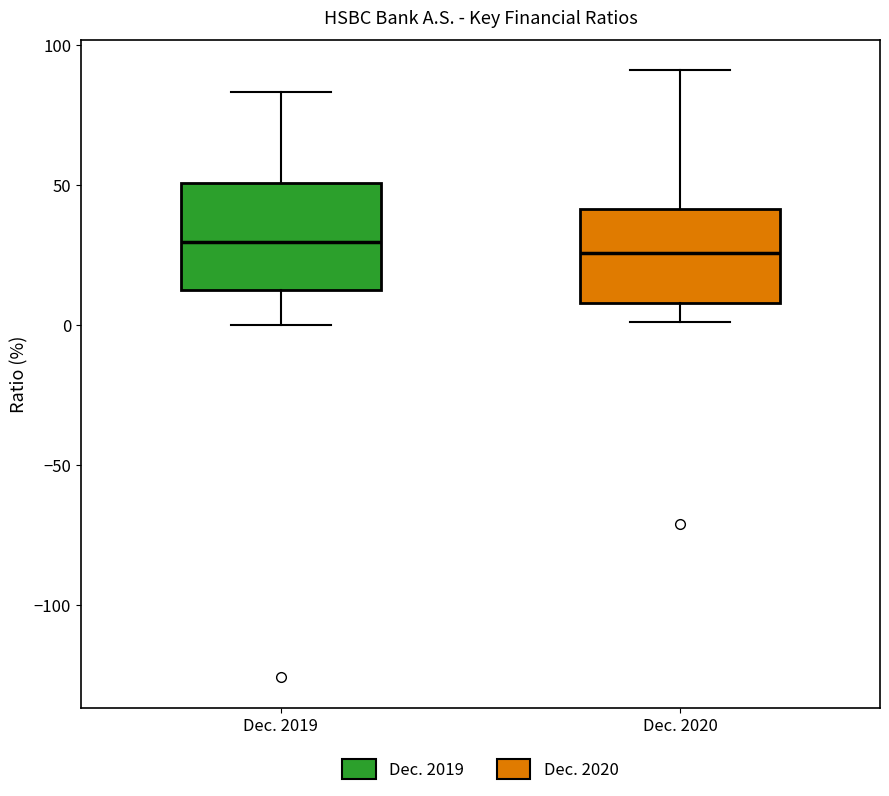

Reading left to right, transcribe this box plot: for each box, give where its median line is, the range the box spans, and where its two whiskers end, as read against the y-axis. The values are not printed on the chart, so give them approximately, as read against the axis.

Dec. 2019: median 30, box 15 to 50, whiskers 0 to 85
Dec. 2020: median 25, box 10 to 40, whiskers 0 to 90